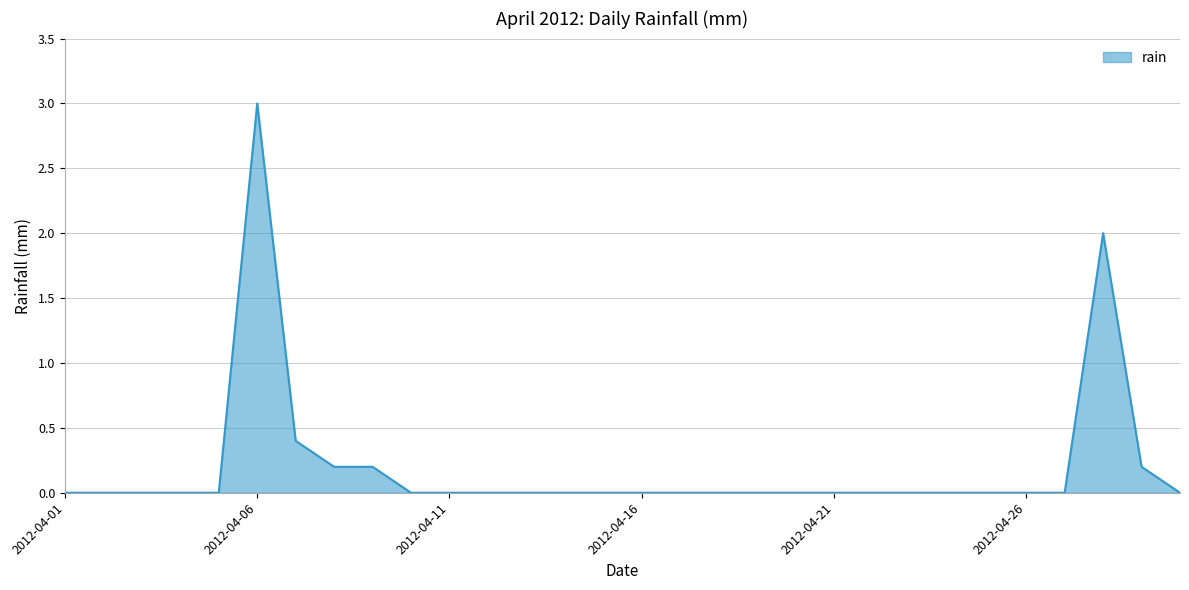

What is the maximum value shown in the chart?

3.0